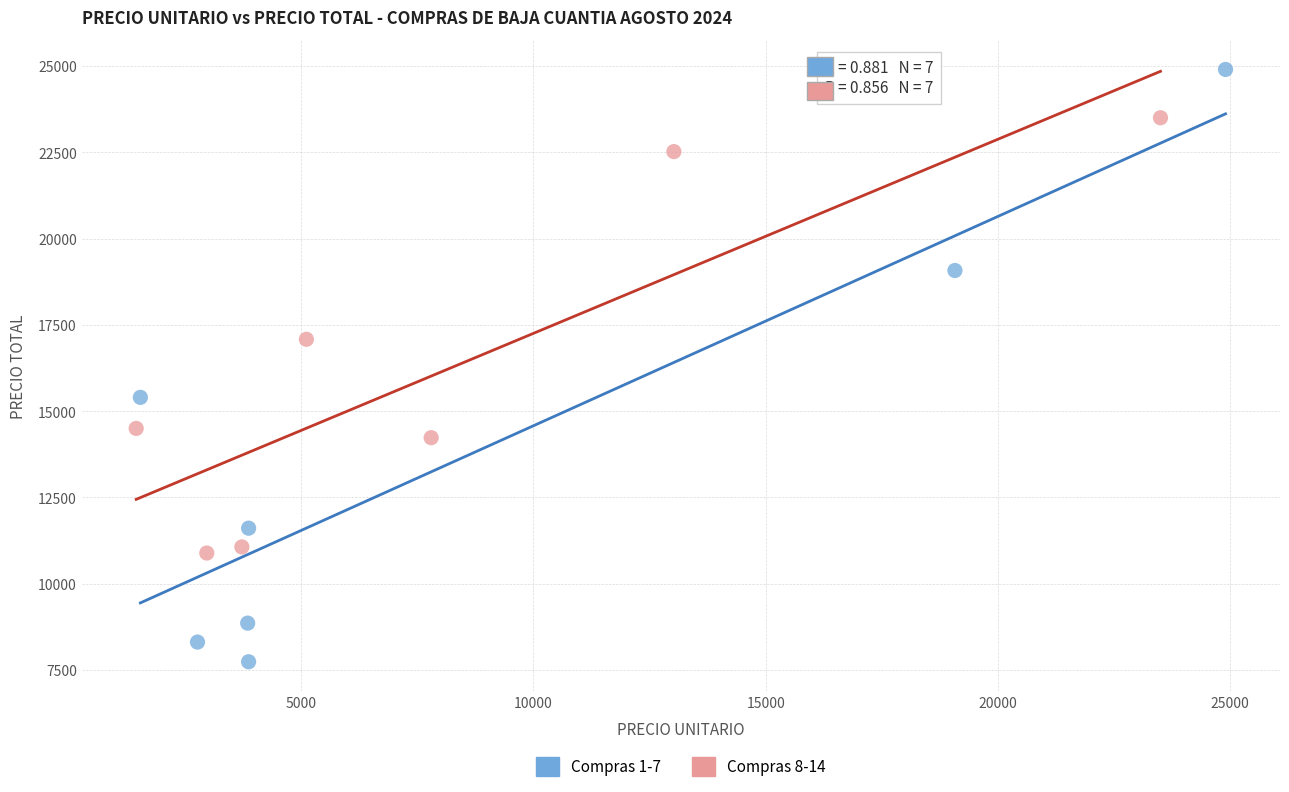

Which series reaches the maximum Y coordinate?

Compras 1-7